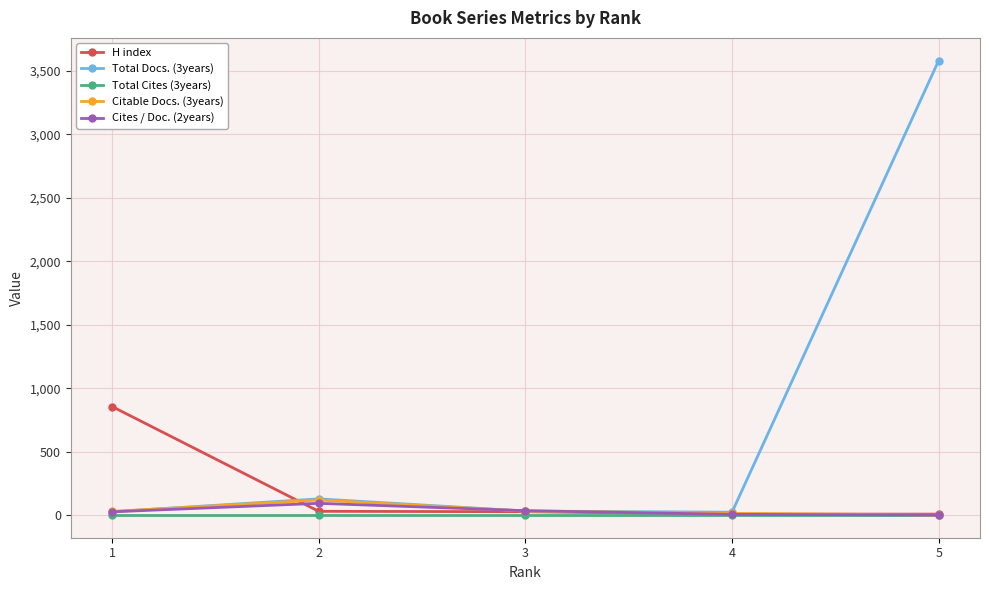

At which category is the sum across all series the highest?

5